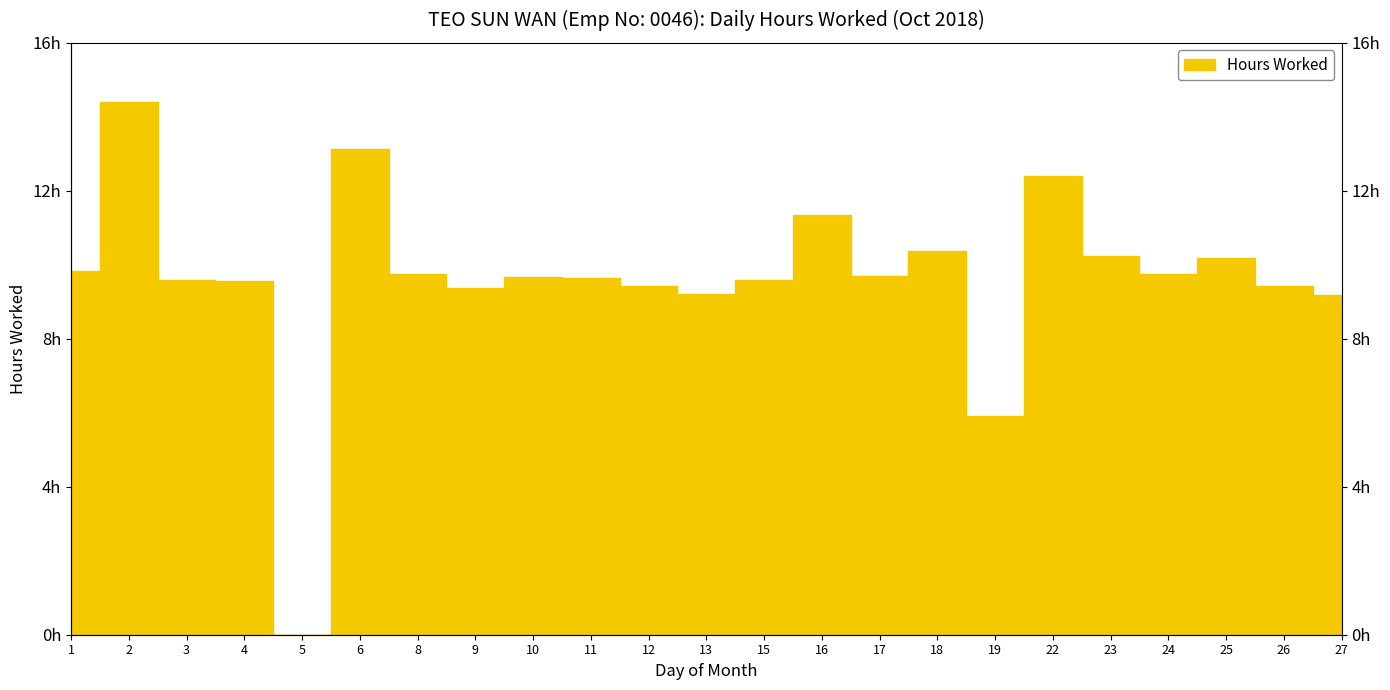

Which category has the lowest value across all series?

5